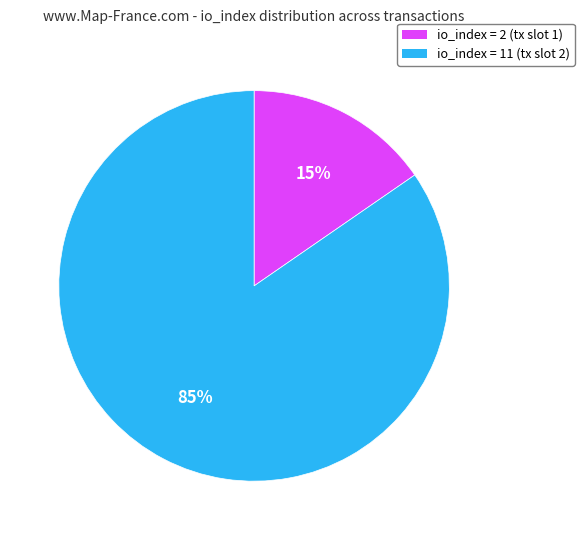

Which slice represents more than half of the pie?

io_index = 11 (tx slot 2)